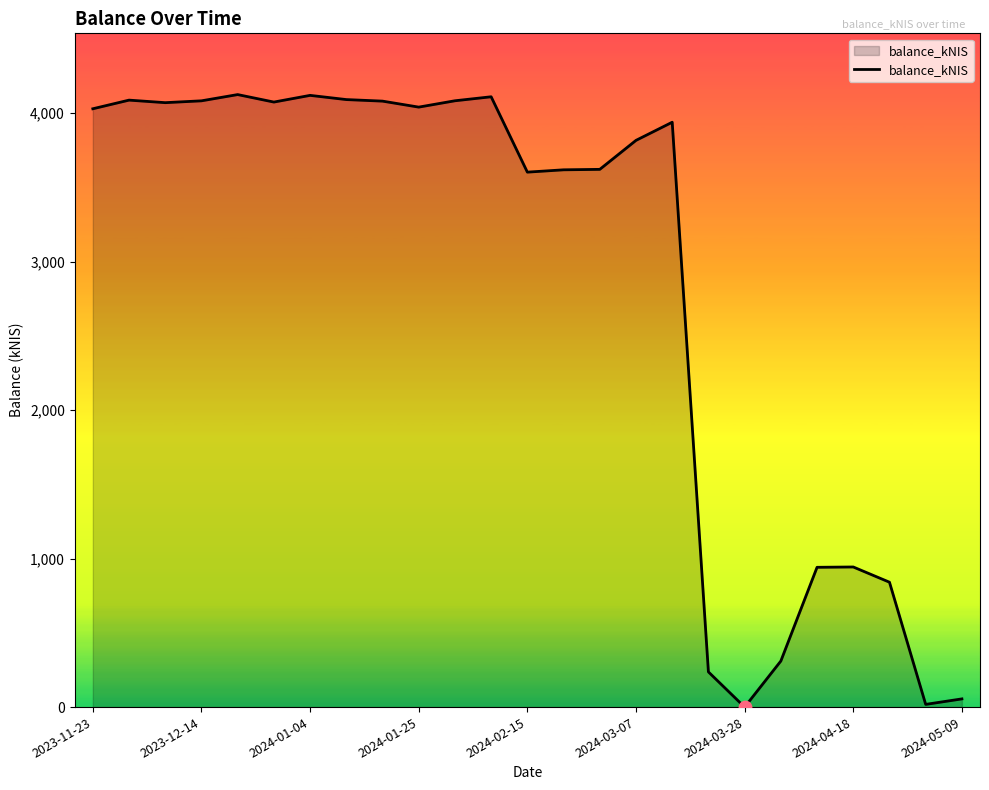

What is the difference between the maximum and minimum values?

4125.0